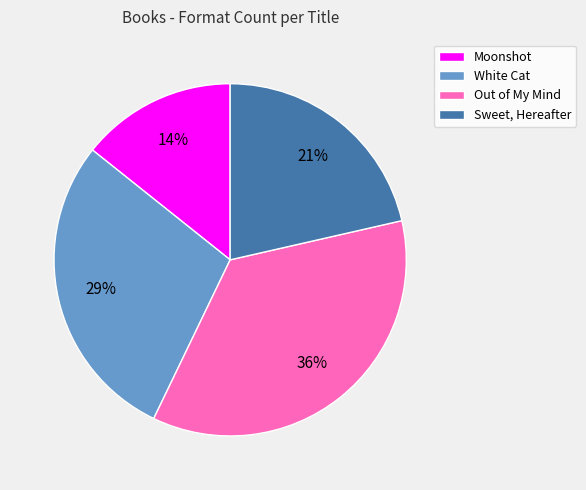

What is the ratio of the value at Sweet, Hereafter to the value at Out of My Mind?

0.6